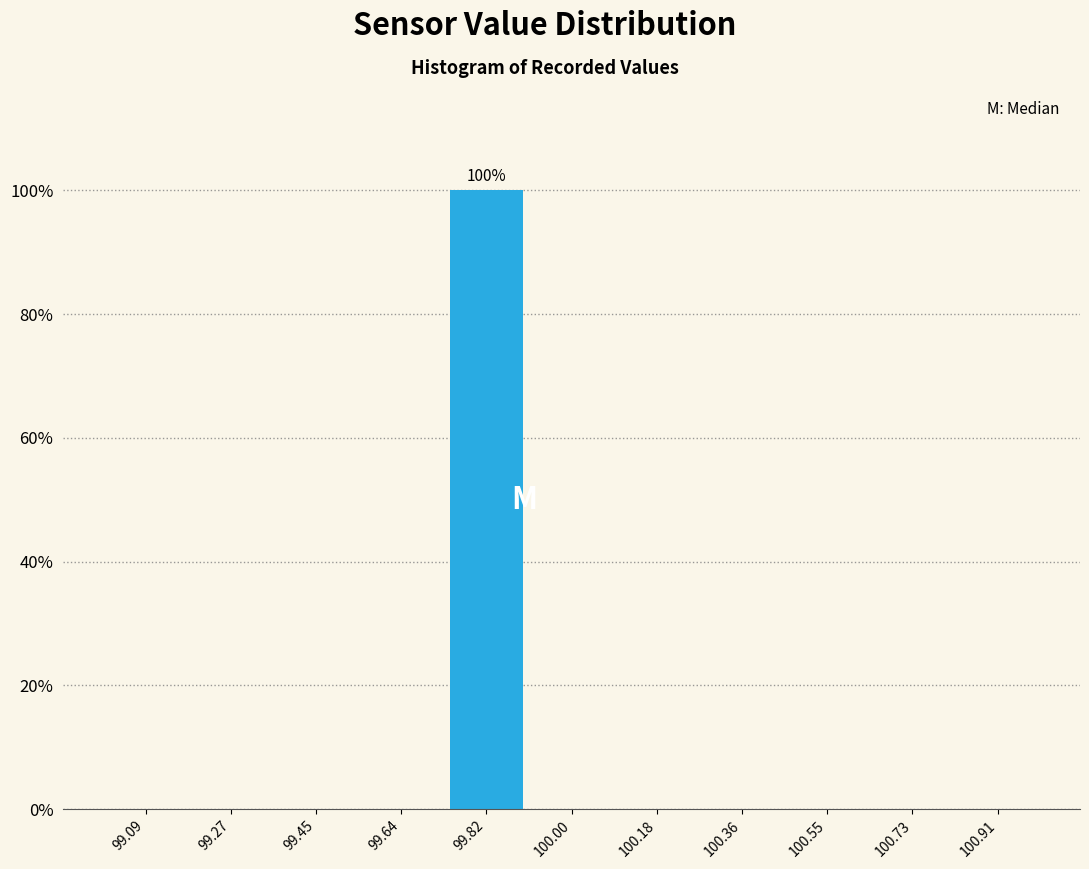

Which range on the x-axis has the tallest bar?

99.72 to 99.90